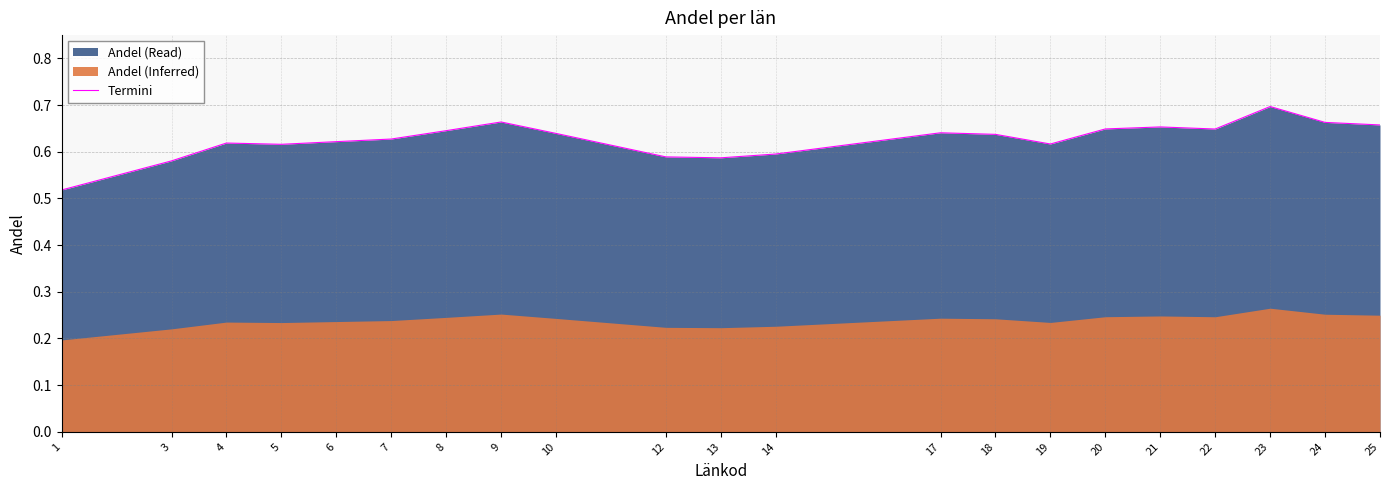

What value does the data have at 6?

0.6